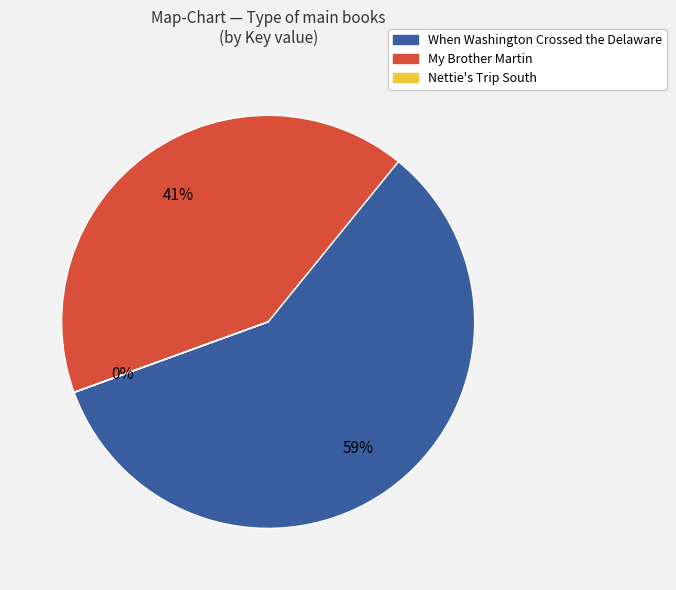

Does any single category account for the majority?

Yes